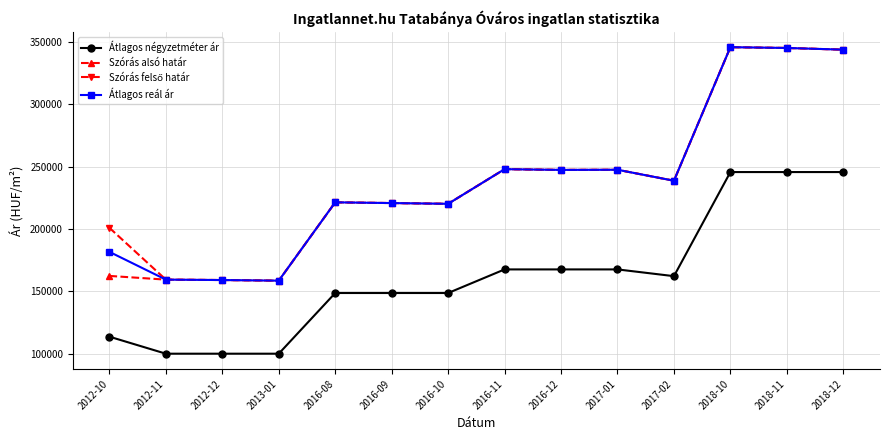

How many distinct data groups are displayed?

4